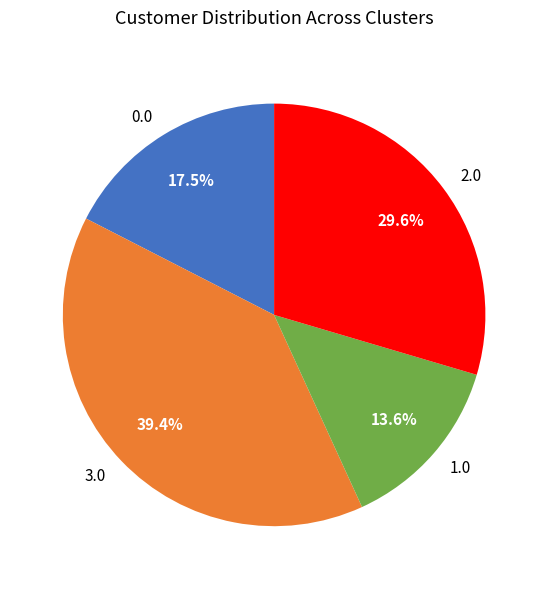

Does any single category account for the majority?

No